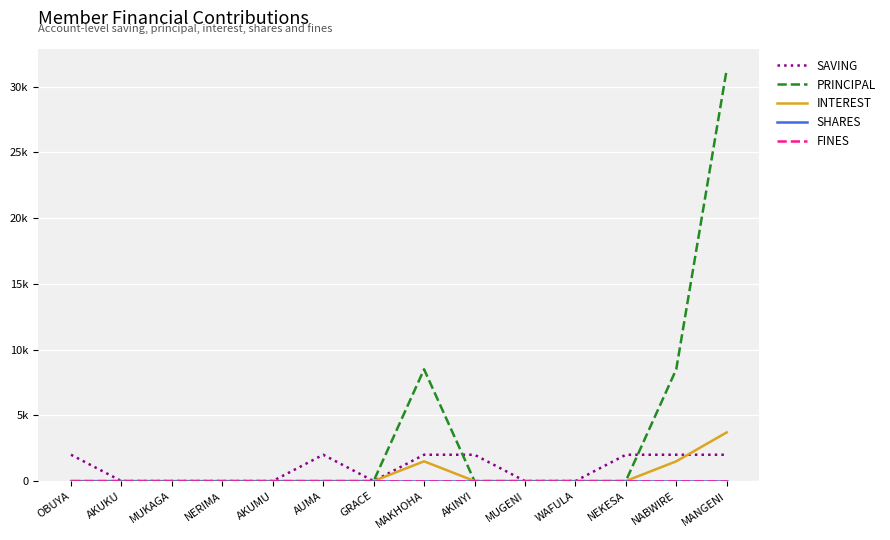

Does the chart display data point markers on the line(s)?

No